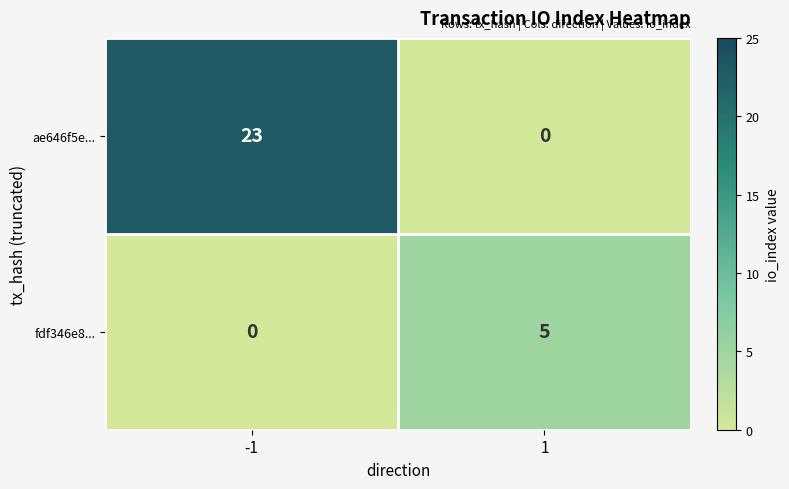

What is the difference between the fdf346e8... values at -1 and 1?

5